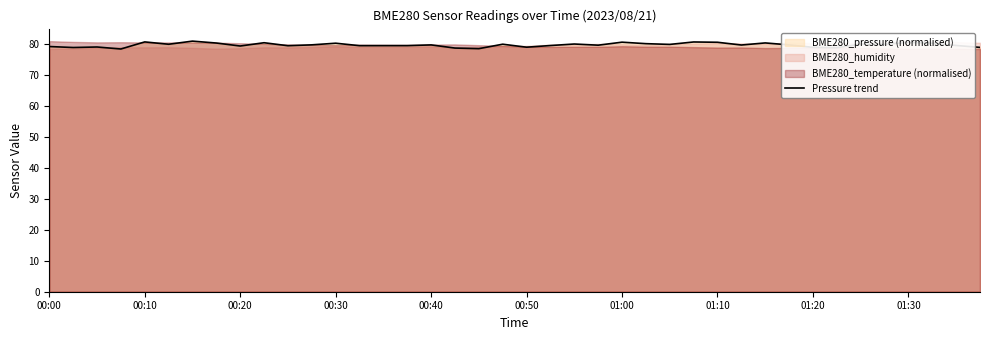

Count the number of values greater than 79.

32